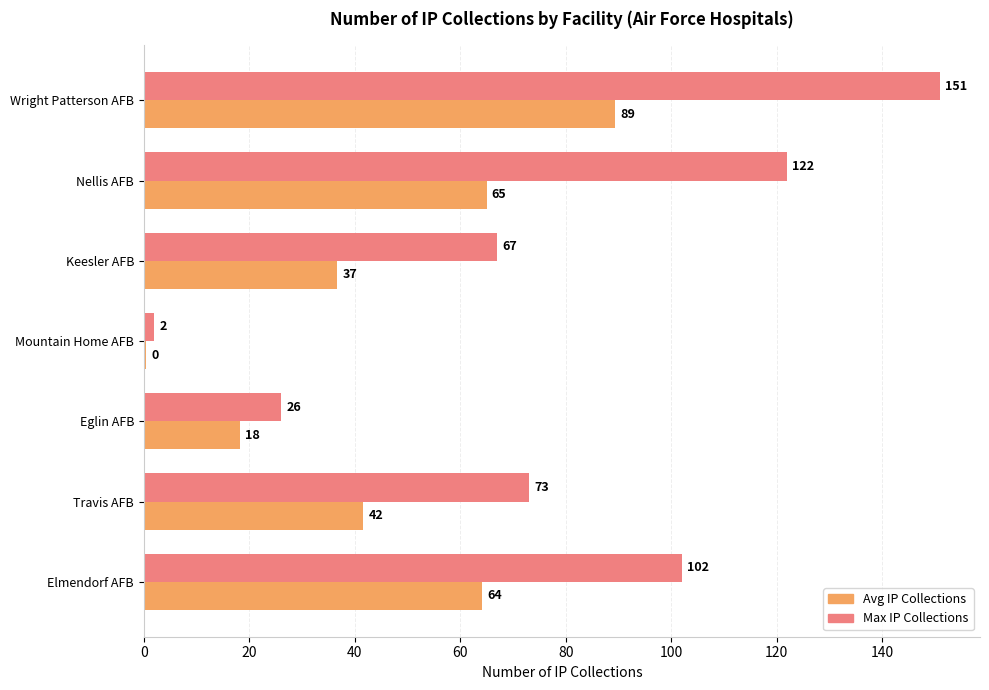

Which category has the lowest value in the Avg IP Collections series?

Mountain Home AFB